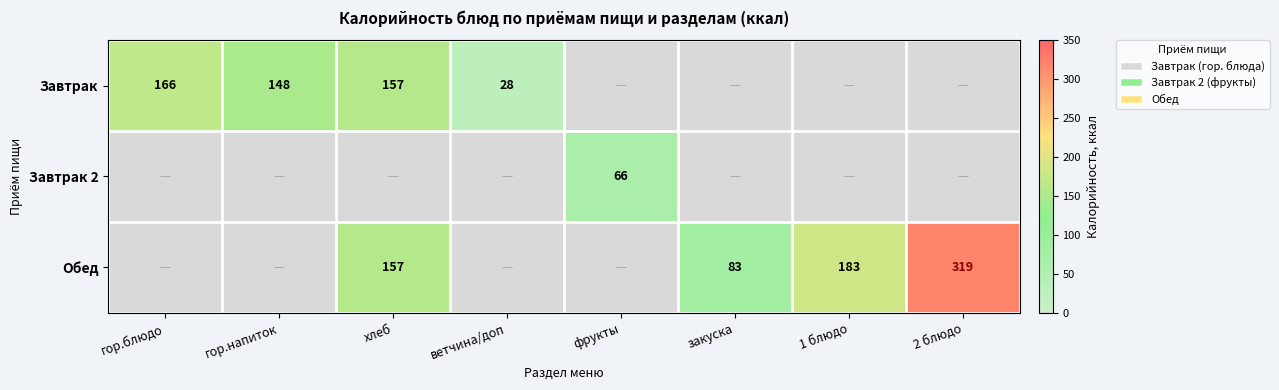

The value of Обед at 2 блюдо is 72. True or false?

False